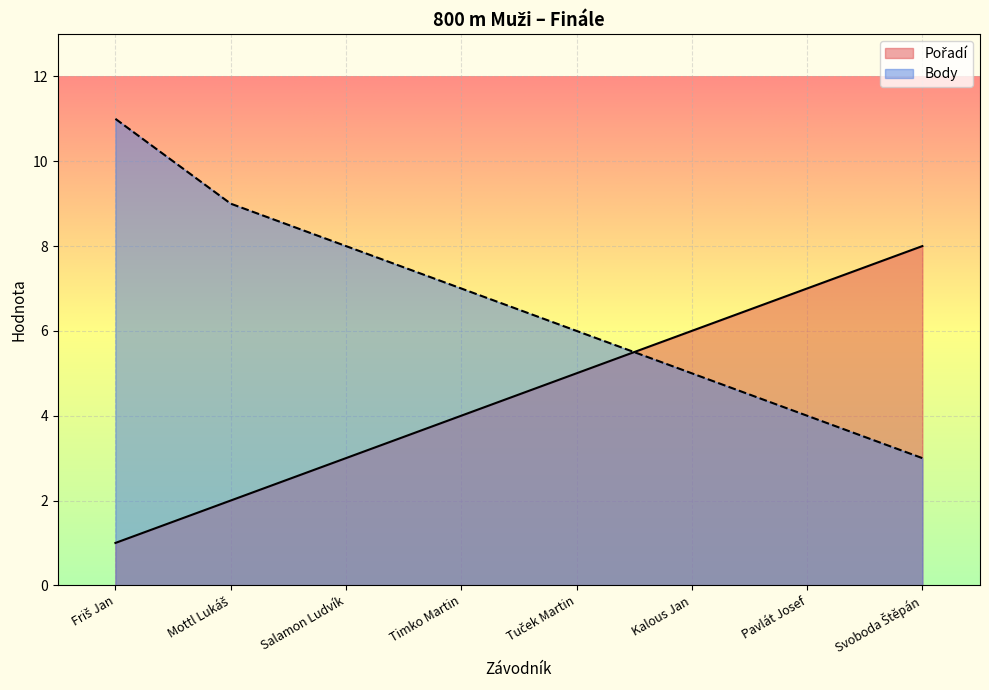

Which series has the largest range (max minus min)?

Body